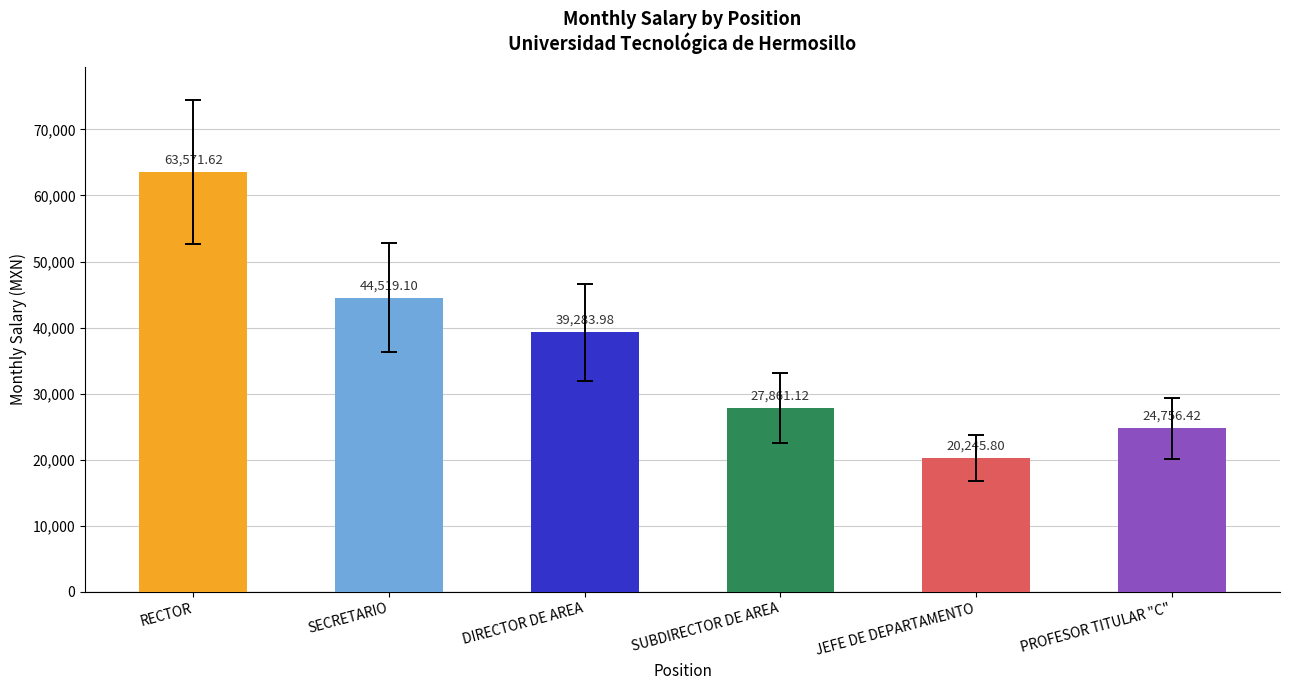

At which category does the chart reach its minimum across all series?

JEFE DE DEPARTAMENTO